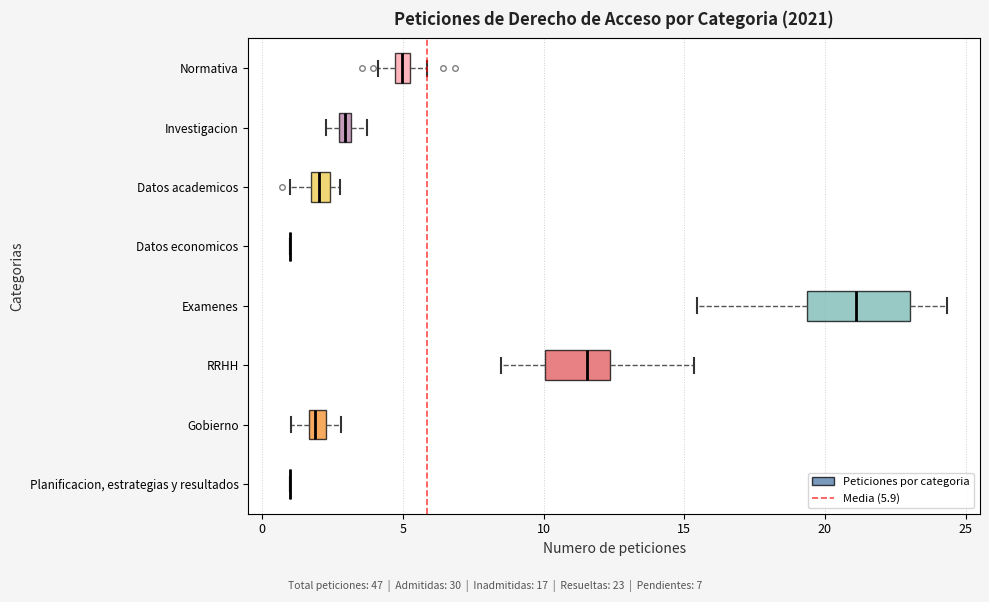

Comparing the boxes themselves (not the whiskers), which one is the widest?

Examenes